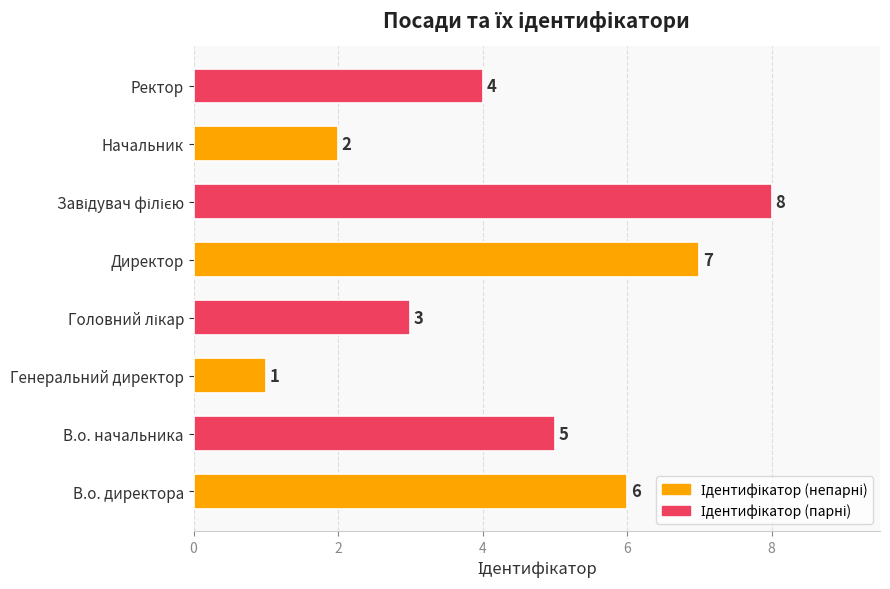

What is the change in value from В.о. начальника to Директор?

+2